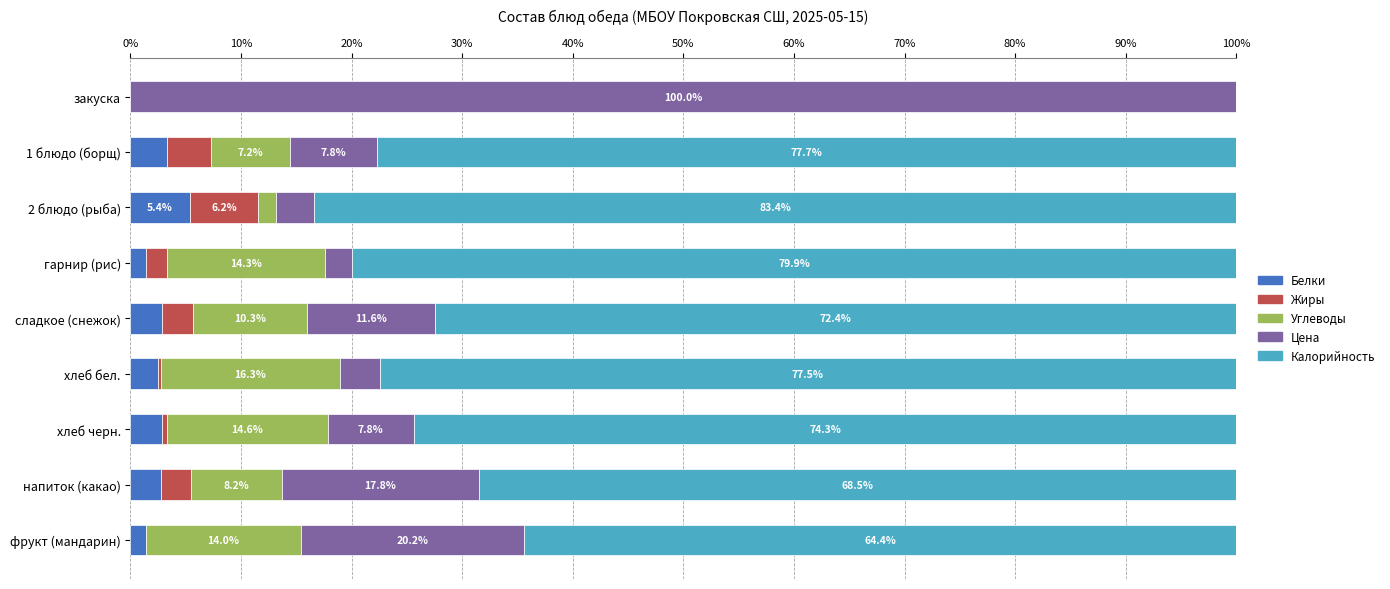

Which category has the highest value in the Белки series?

2 блюдо (рыба)